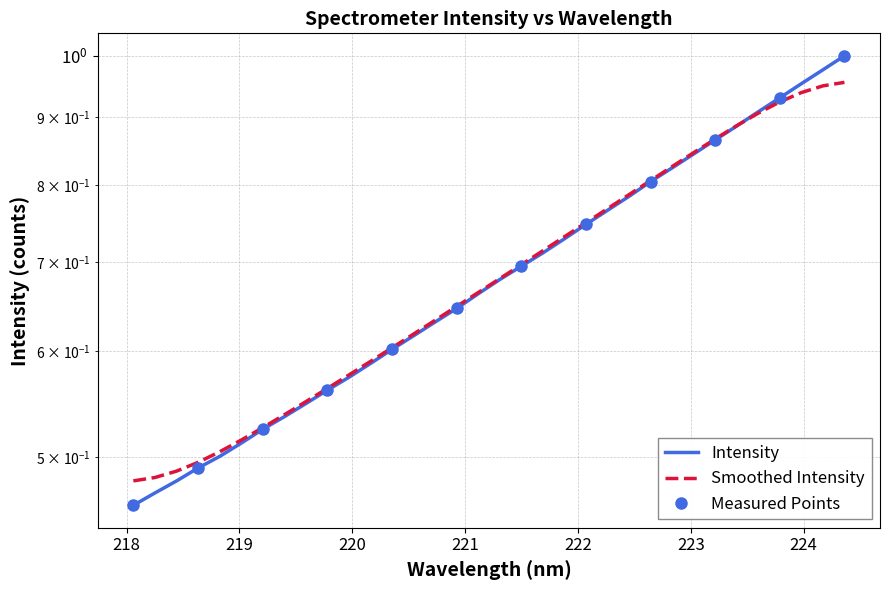

What is the difference between the values at 219.0156 and 223.408?

0.4